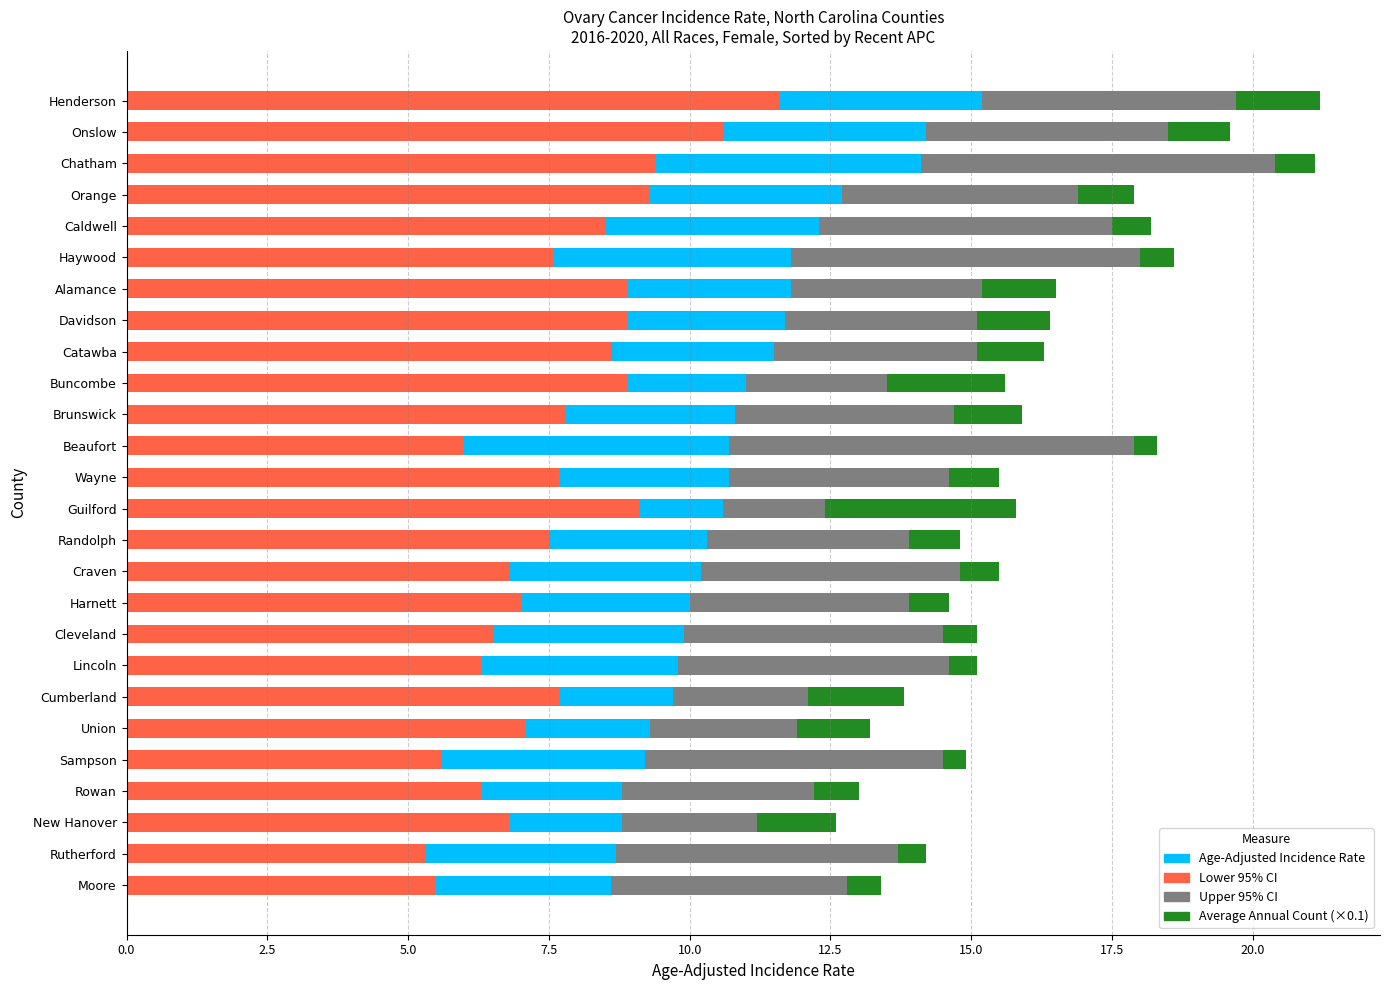

What is the sum of all Lower 95% CI values?

201.3